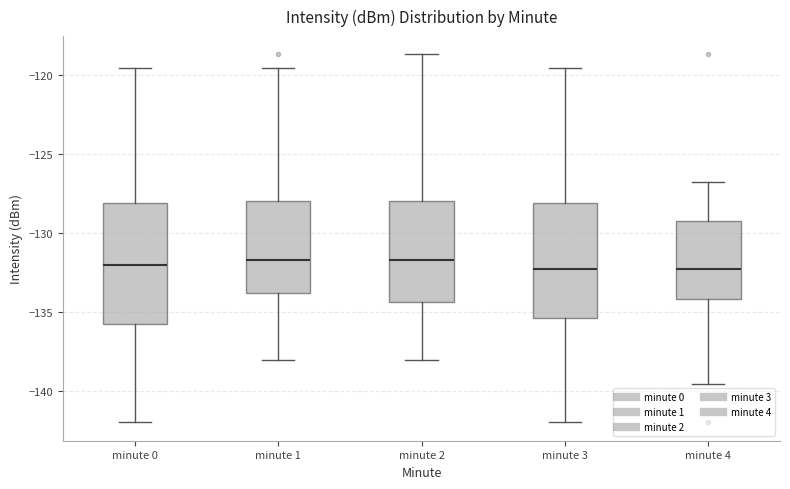

Reading left to right, read every box against the y-axis: the position of its median line, the range the box covers, and the ends of its whiskers. The values are not printed on the chart, so give them approximately, as read against the axis.

minute 0: median -132.0, box -136.0 to -128.0, whiskers -142.0 to -119.5
minute 1: median -131.5, box -134.0 to -128.0, whiskers -138.0 to -119.5
minute 2: median -131.5, box -134.5 to -128.0, whiskers -138.0 to -118.5
minute 3: median -132.0, box -135.5 to -128.0, whiskers -142.0 to -119.5
minute 4: median -132.0, box -134.0 to -129.0, whiskers -139.5 to -127.0